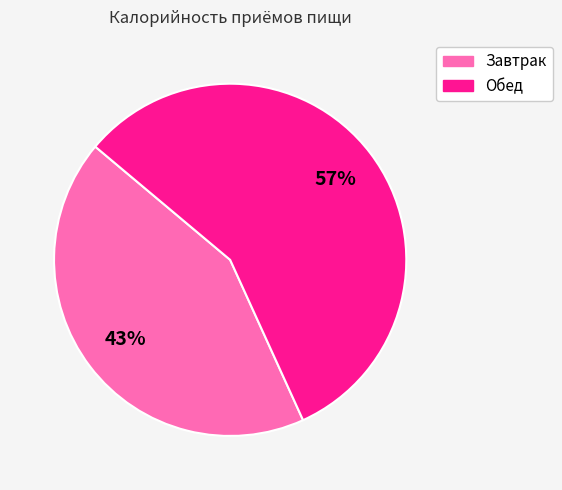

Does Обед account for over 50% of the chart?

Yes